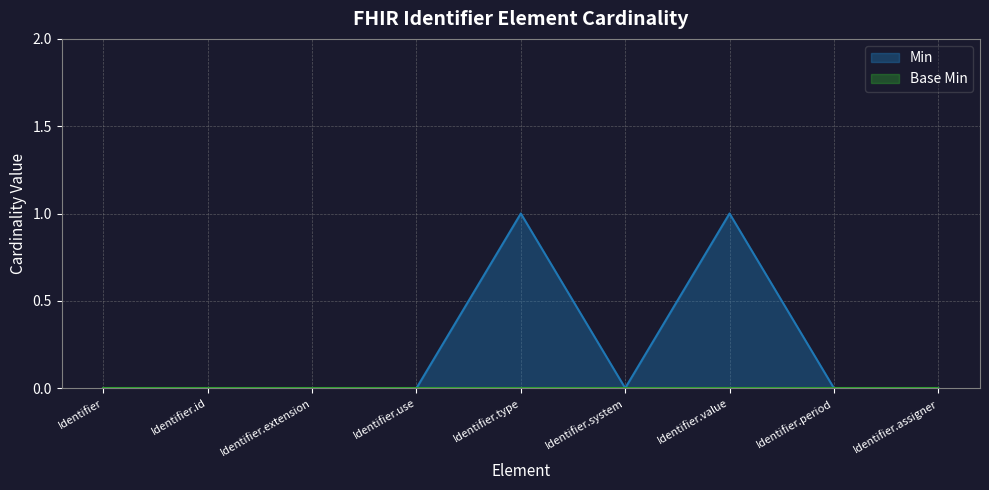

Reading left to right, what are all the values shown in this chart?

Identifier=0	Identifier.id=0	Identifier.extension=0	Identifier.use=0	Identifier.type=1	Identifier.system=0	Identifier.value=1	Identifier.period=0	Identifier.assigner=0